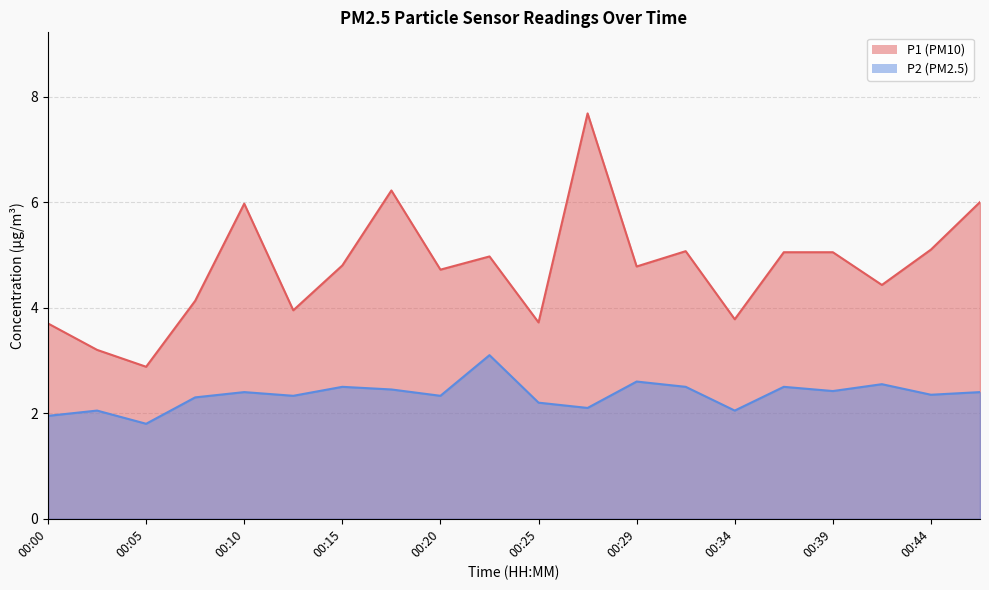

At which label is P2 closest to 2?

00:03